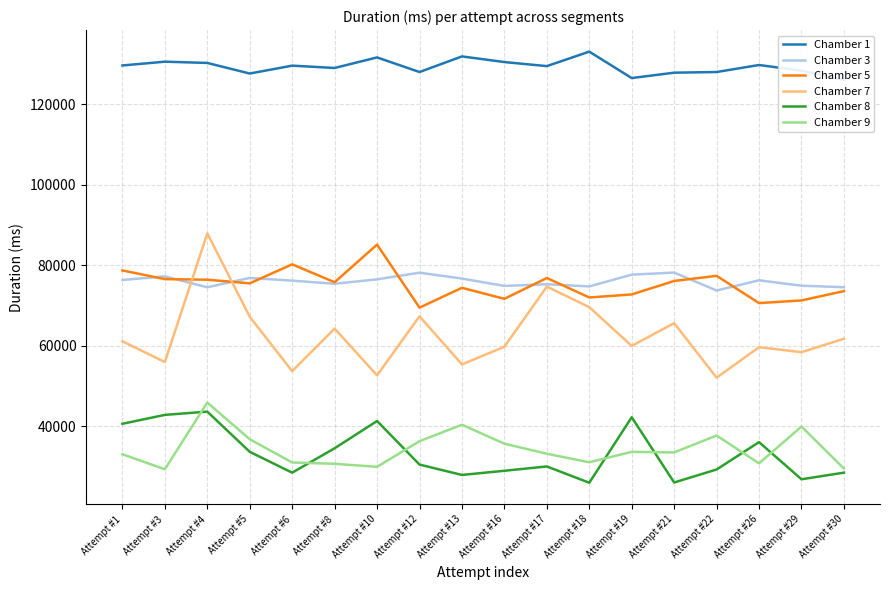

At Attempt #13, list the series in order from smallest to largest.

Chamber 8, Chamber 9, Chamber 7, Chamber 5, Chamber 3, Chamber 1